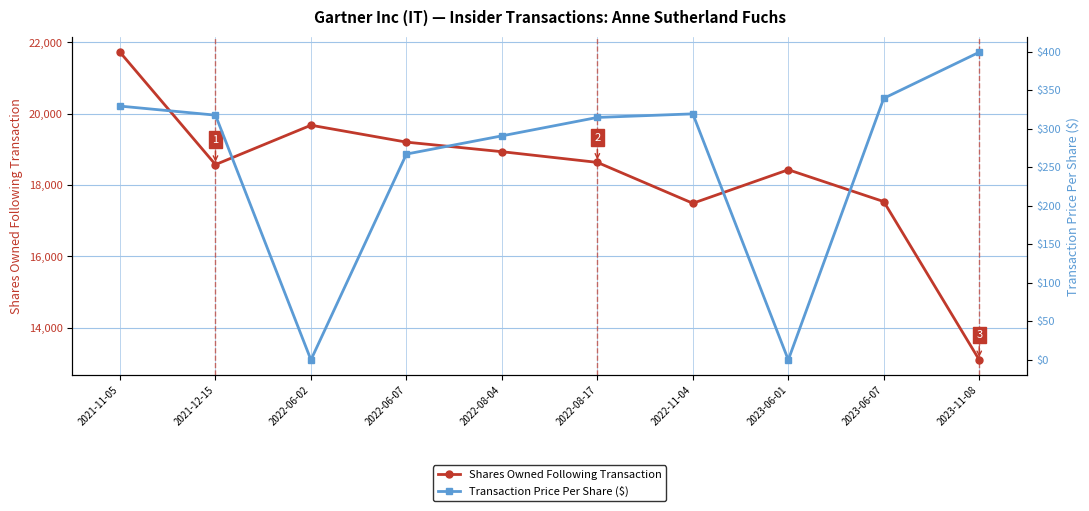

The Transaction Price Per Share ($) series shows 319.2 at 2022-11-04. True or false?

True